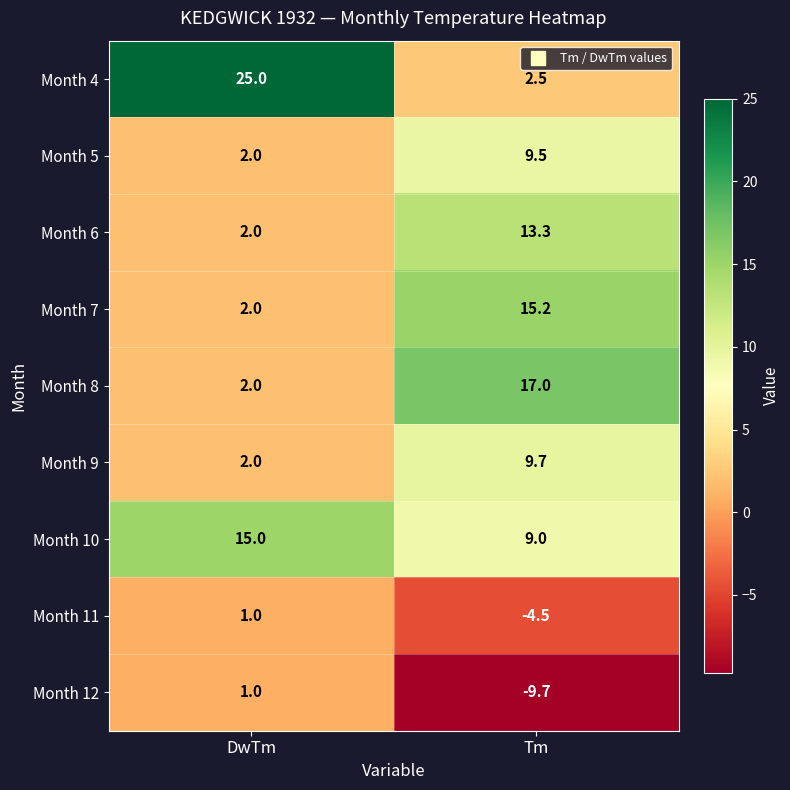

At Tm, list the series in order from largest to smallest.

Month 8, Month 7, Month 6, Month 9, Month 5, Month 10, Month 4, Month 11, Month 12